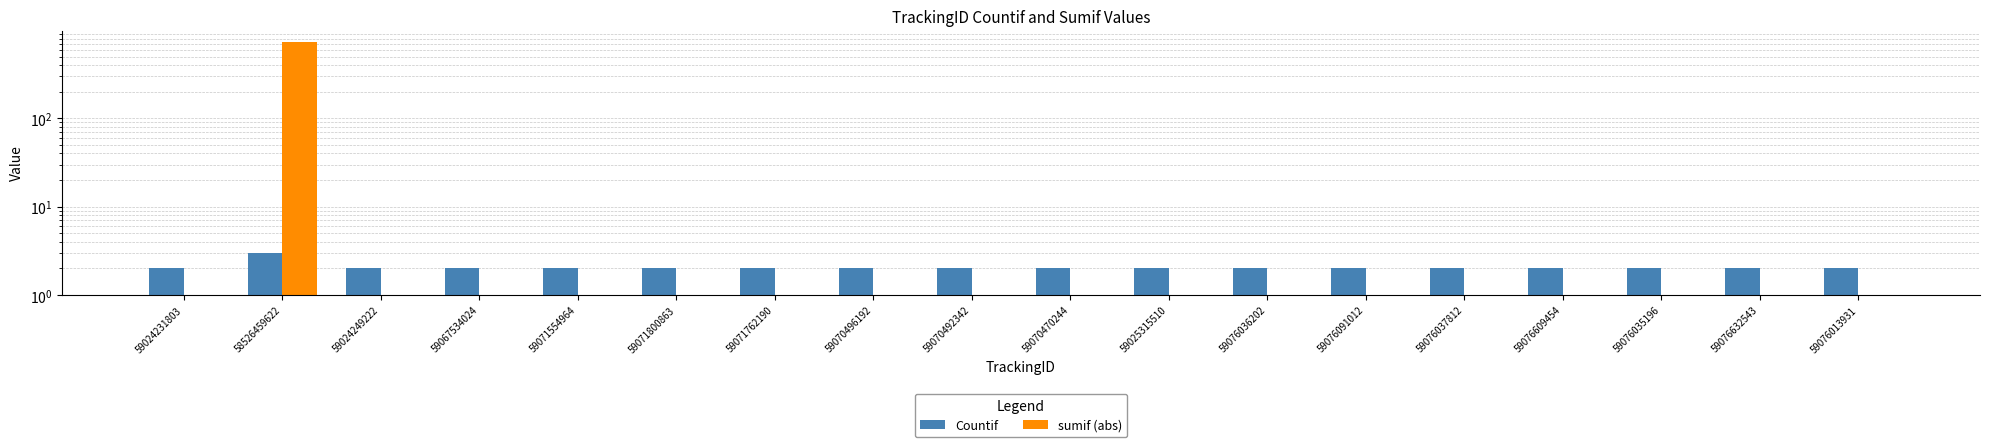

Count the number of categories in the chart.

18